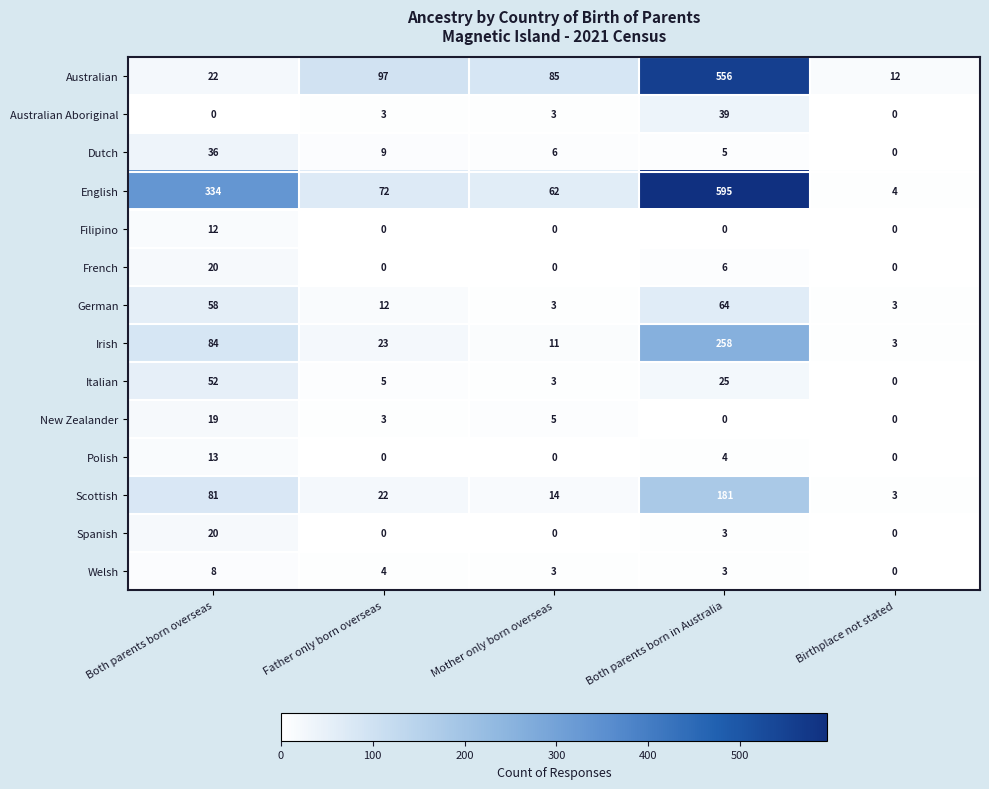

List the labels in order of Australian value, smallest first.

Birthplace not stated, Both parents born overseas, Mother only born overseas, Father only born overseas, Both parents born in Australia